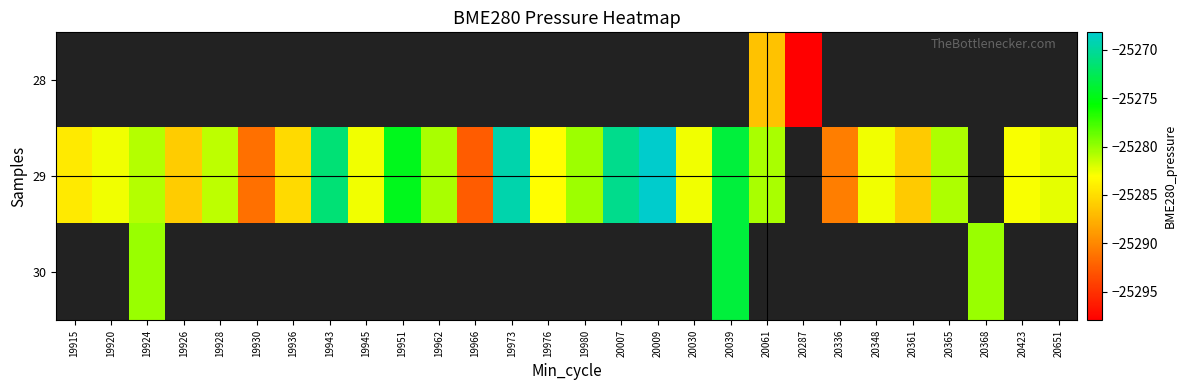

How many data points does each series have?

28